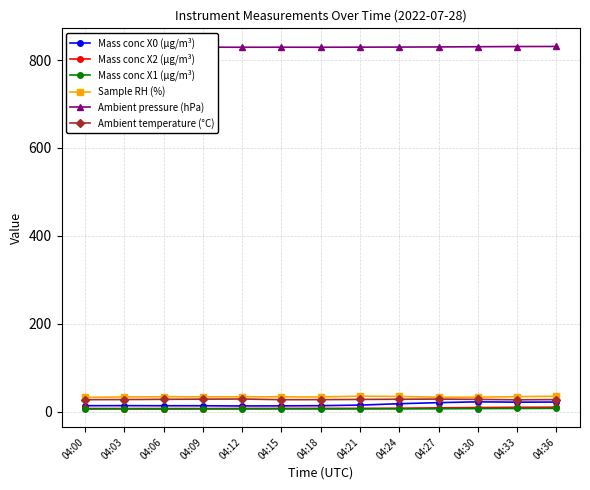

What is the difference between the highest and lowest values at 04:21?

823.1